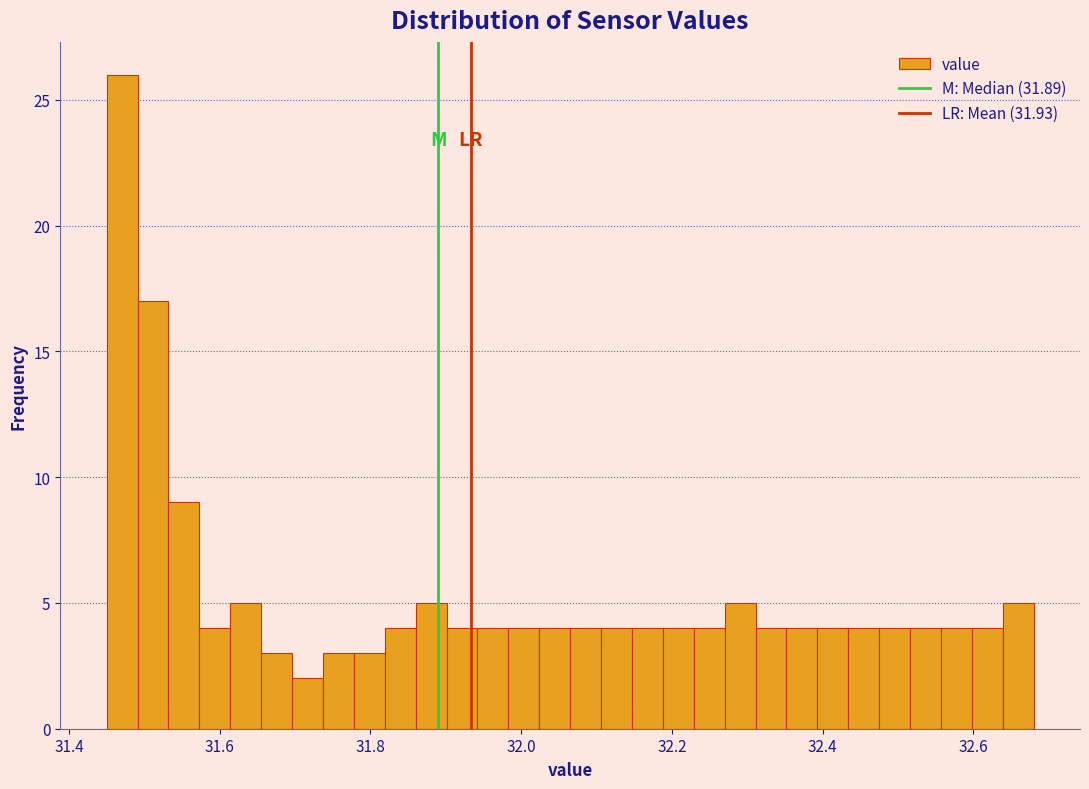

Read against the x-axis, roughly where is the centre of the tallest bar?

31.48